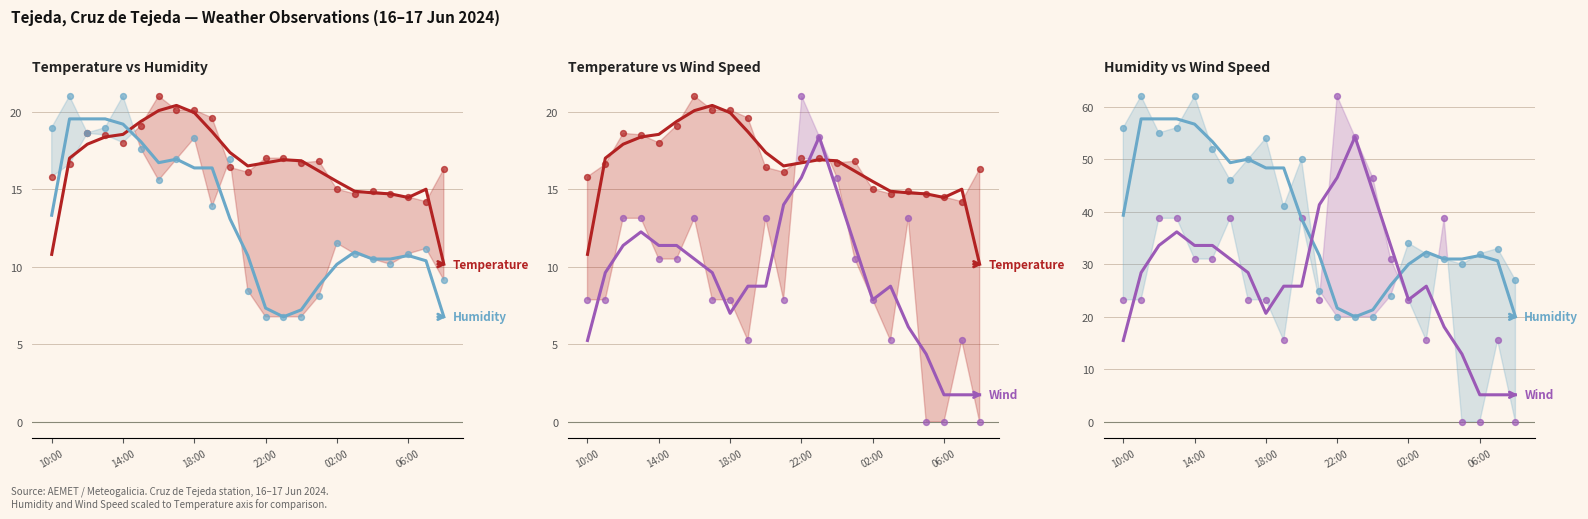

At how many categories does at least one series exceed 25?

22